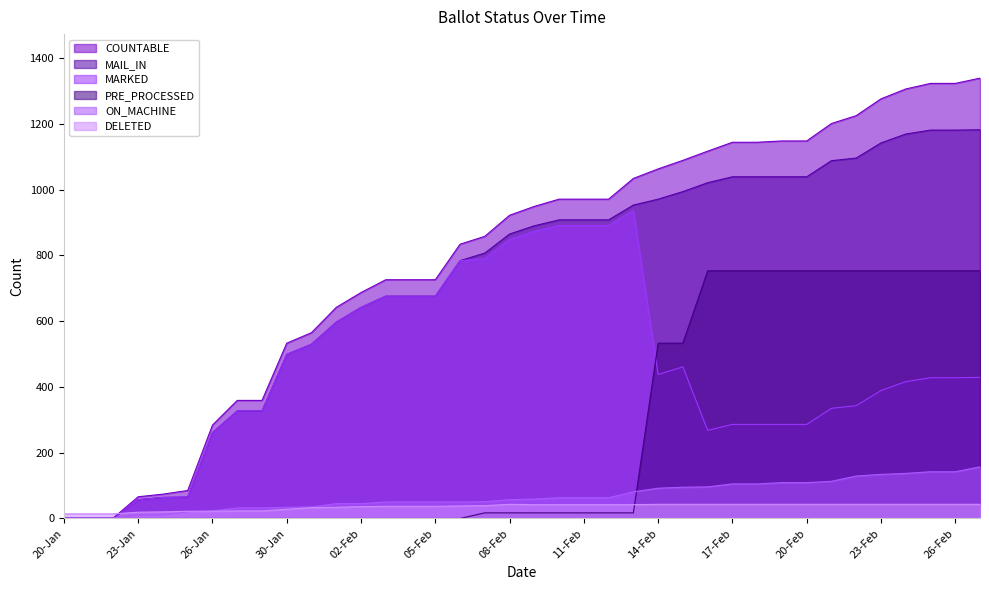

The COUNTABLE series shows 85 at 25-Jan. True or false?

True